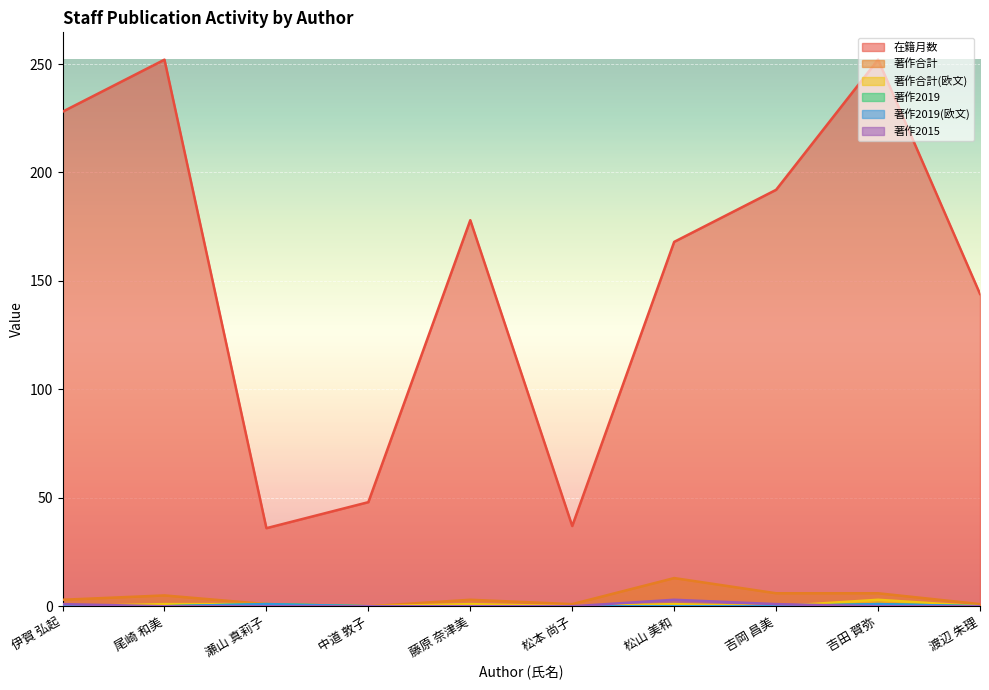

Where is 著作2019 nearest to the value 0?

伊賀 弘起